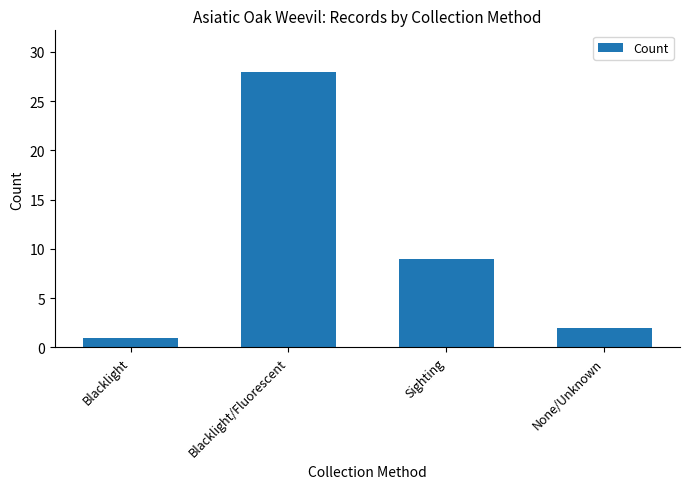

What is the change in value from Blacklight to None/Unknown?

+1